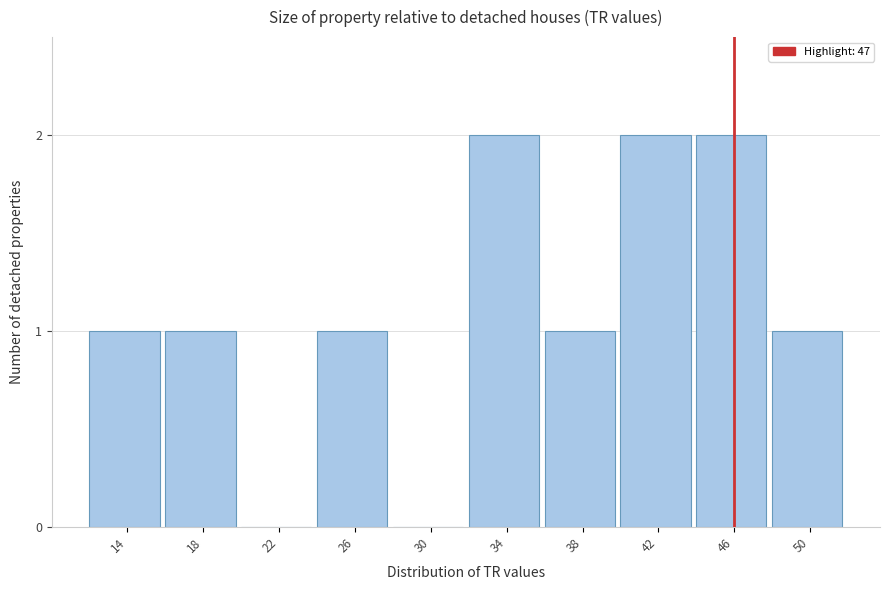

Reading right to left, transcribe all the data shown in this chart.

50=1	46=2	42=2	38=1	34=2	30=0	26=1	22=0	18=1	14=1